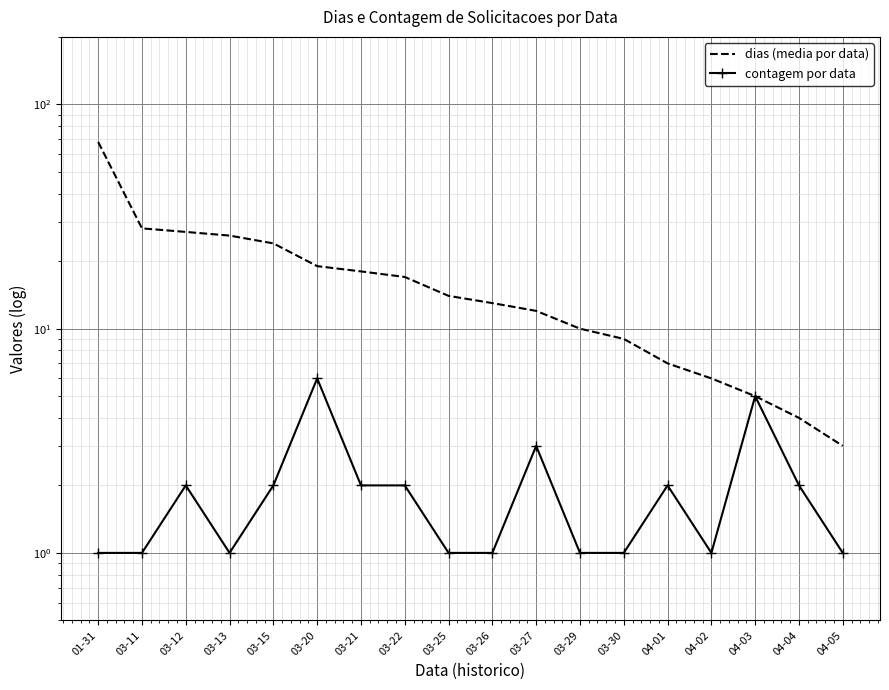

List the labels in order of dias (media por data) value, smallest first.

04-05, 04-04, 04-03, 04-02, 04-01, 03-30, 03-29, 03-27, 03-26, 03-25, 03-22, 03-21, 03-20, 03-15, 03-13, 03-12, 03-11, 01-31